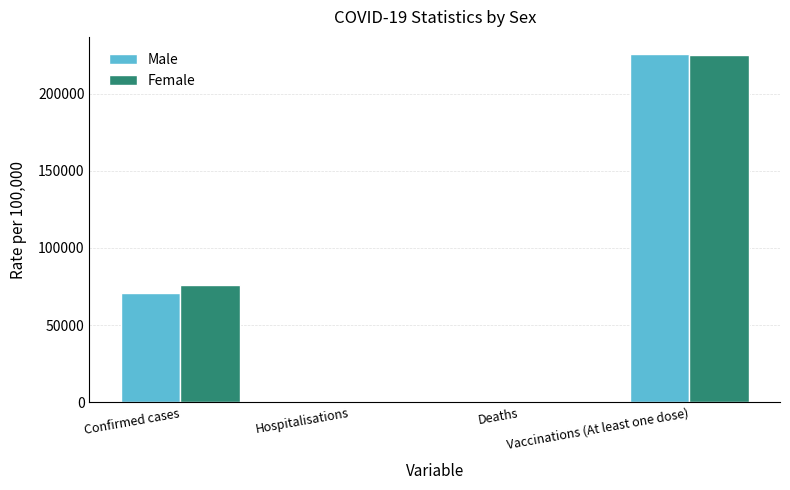

What is the sum of all Male values?

296572.1